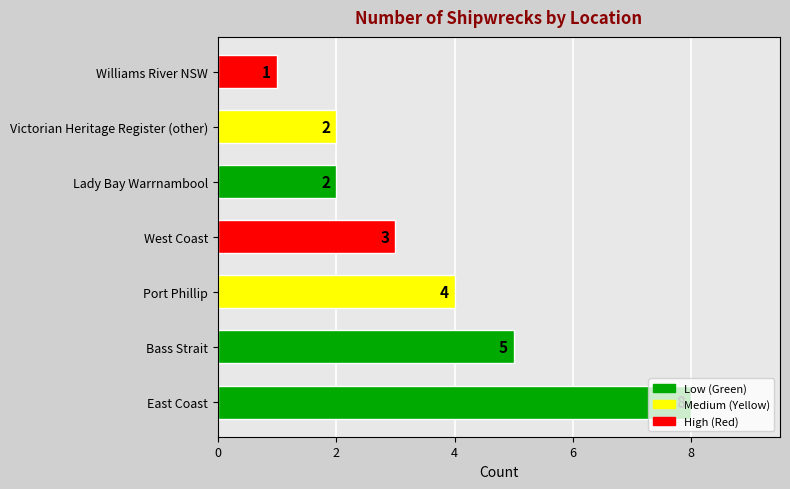

What is the smallest value displayed?

1